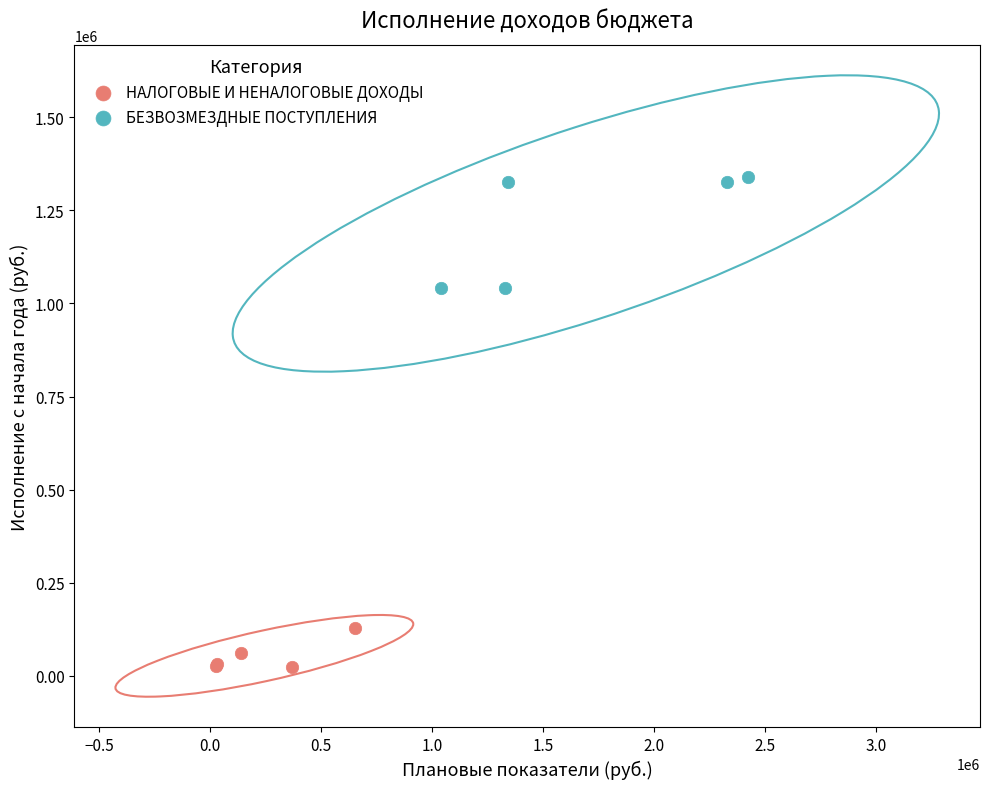

Which series reaches the minimum Y coordinate?

НАЛОГОВЫЕ И НЕНАЛОГОВЫЕ ДОХОДЫ